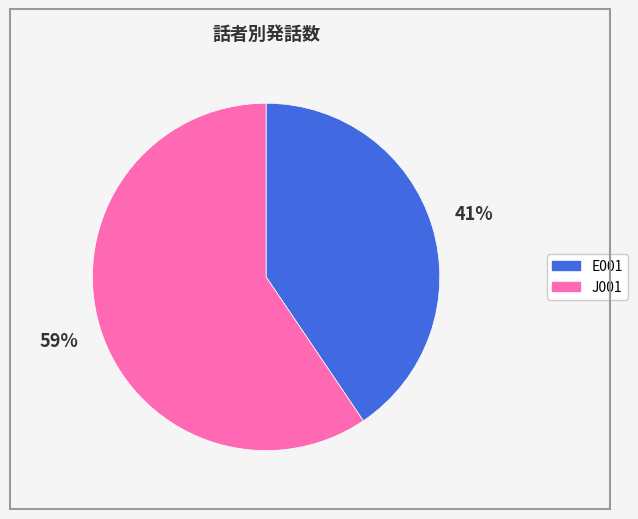

To the nearest percent, what is the average slice percentage?

50%